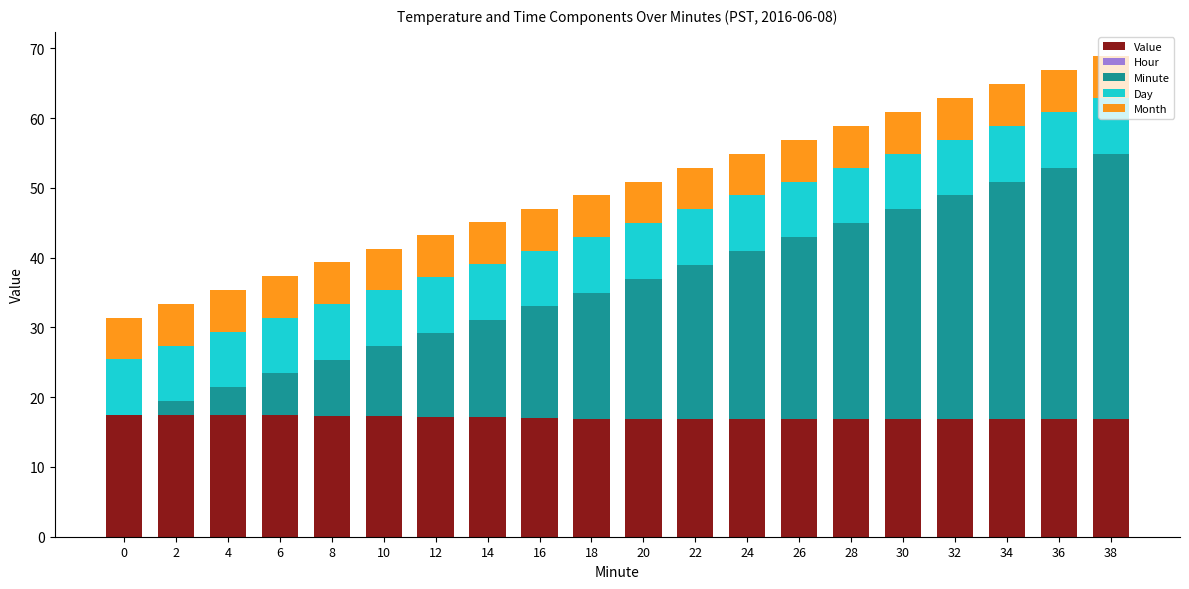

What is the highest value of the Value series?

17.4